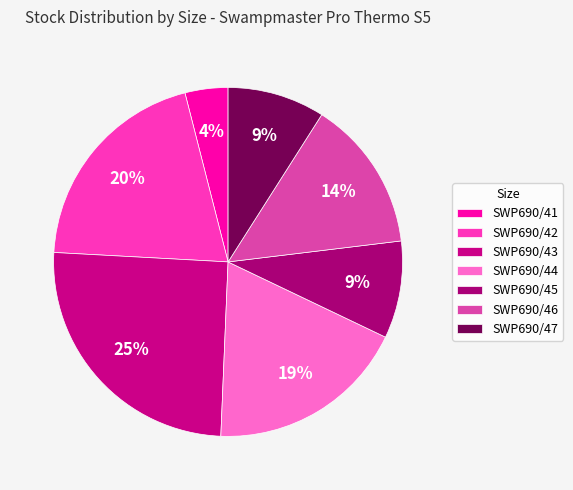

Do SWP690/47 and SWP690/42 together represent more than half of the pie?

No